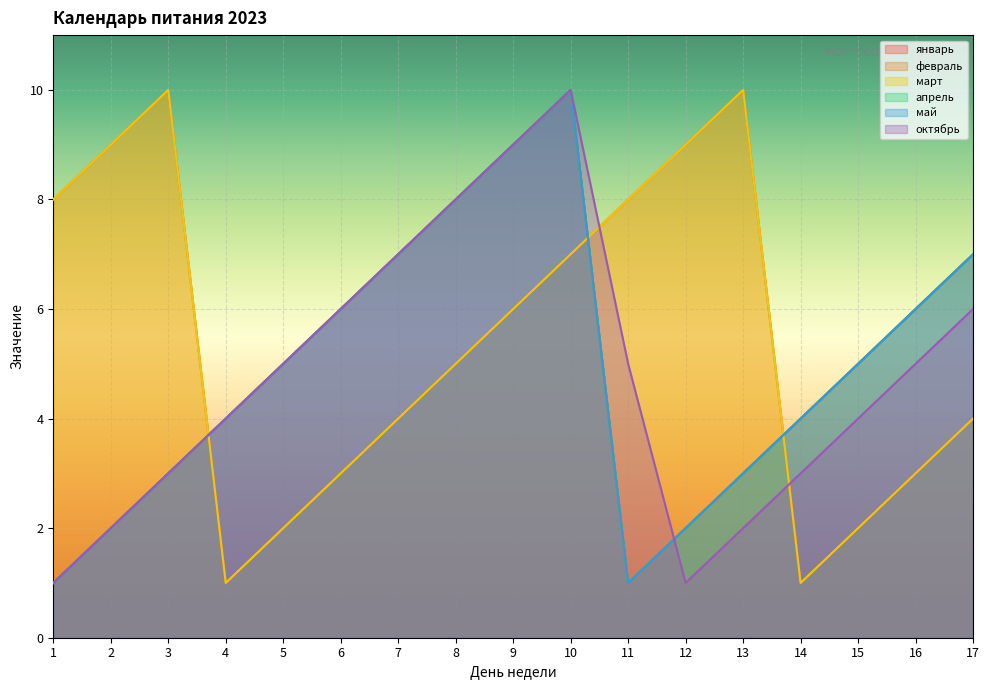

What are all the series names shown in the legend?

январь, февраль, март, апрель, май, октябрь